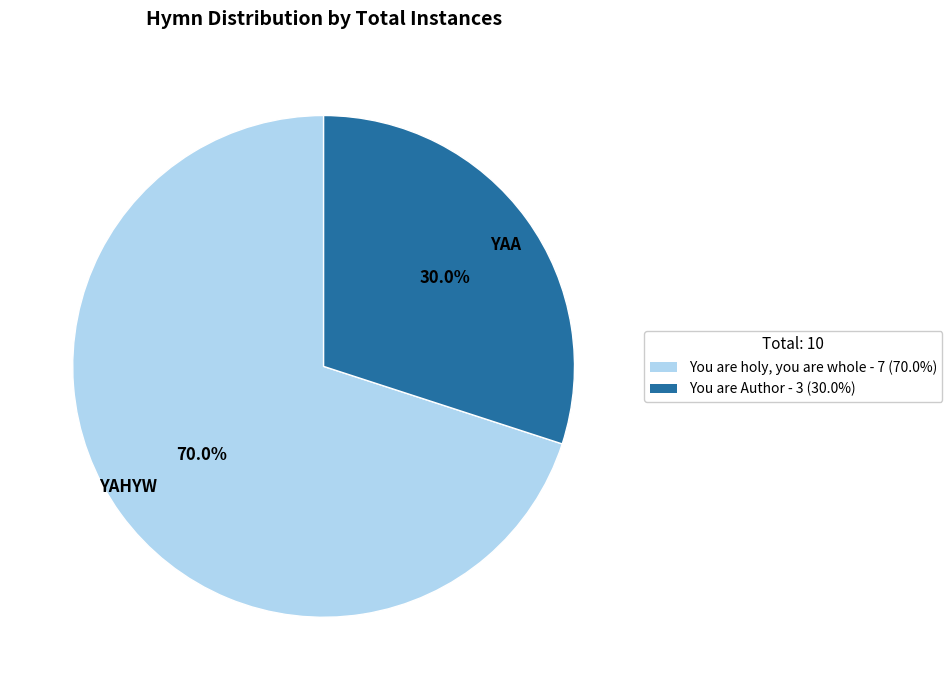

How many segments does this pie chart have?

2